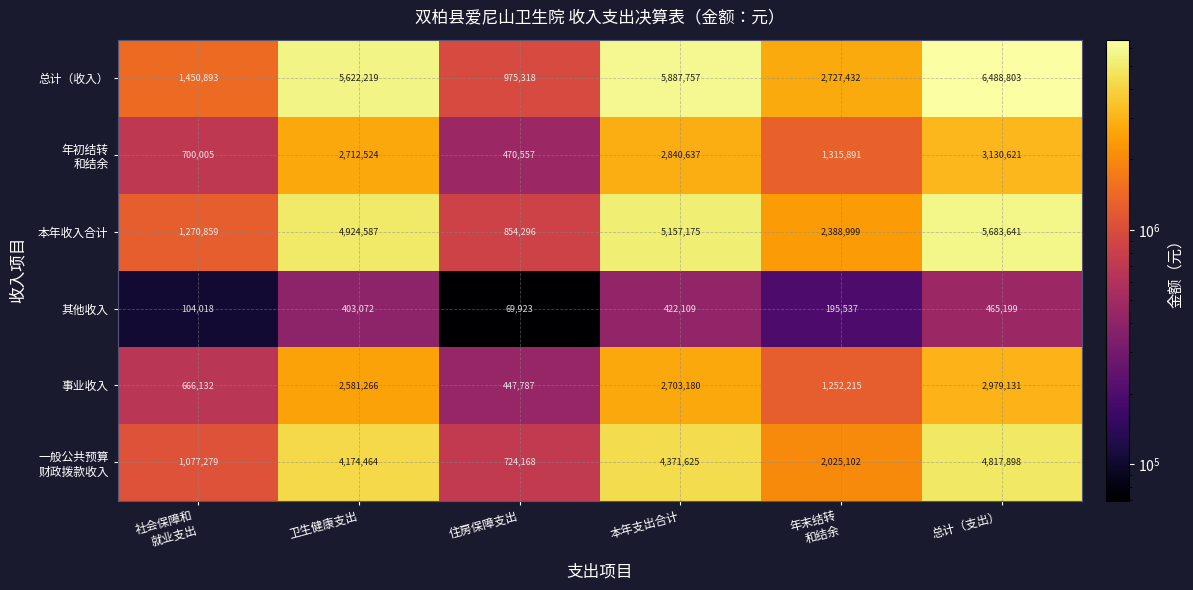

True or false: 其他收入 has a value of 179325 at 总计（支出）.

False